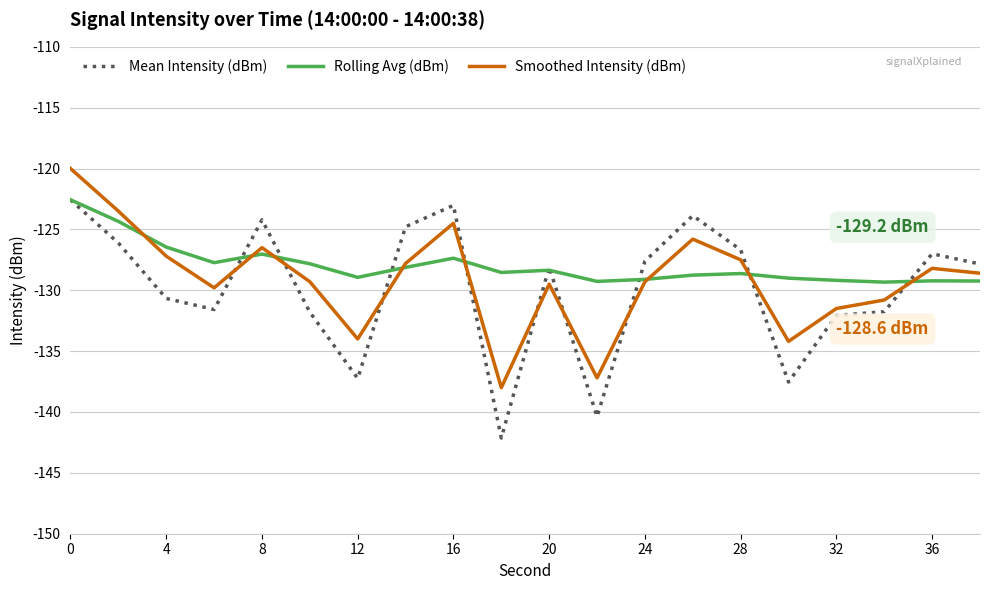

Which series ends up on top after the final intersection of Rolling Avg (dBm) and Mean Intensity (dBm)?

Mean Intensity (dBm)